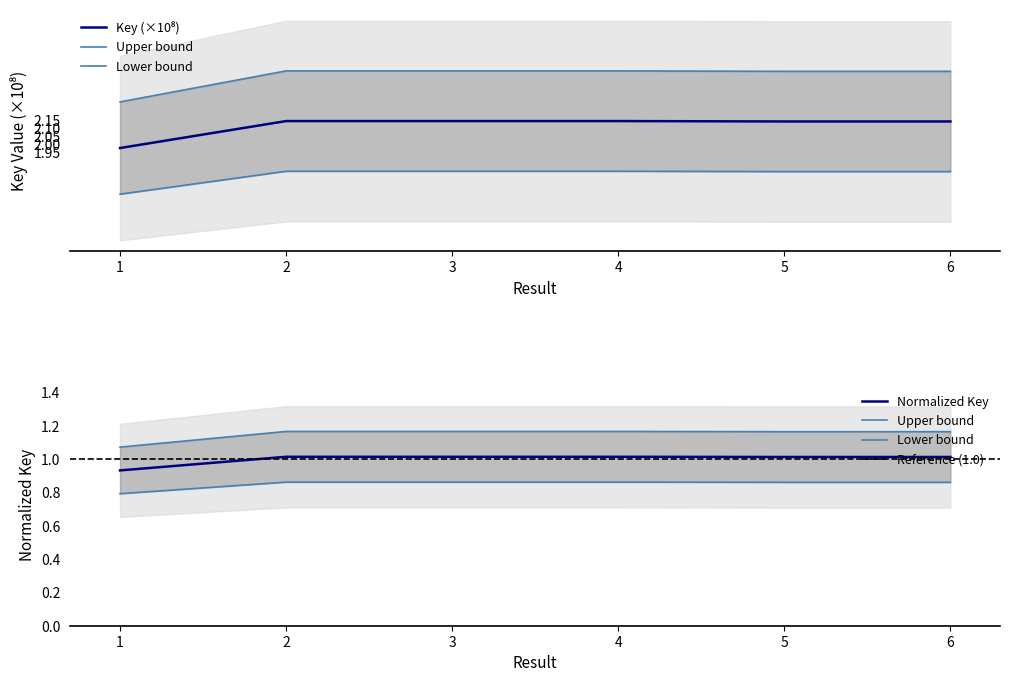

The Key_lower series shows 1.7 at 1. True or false?

True